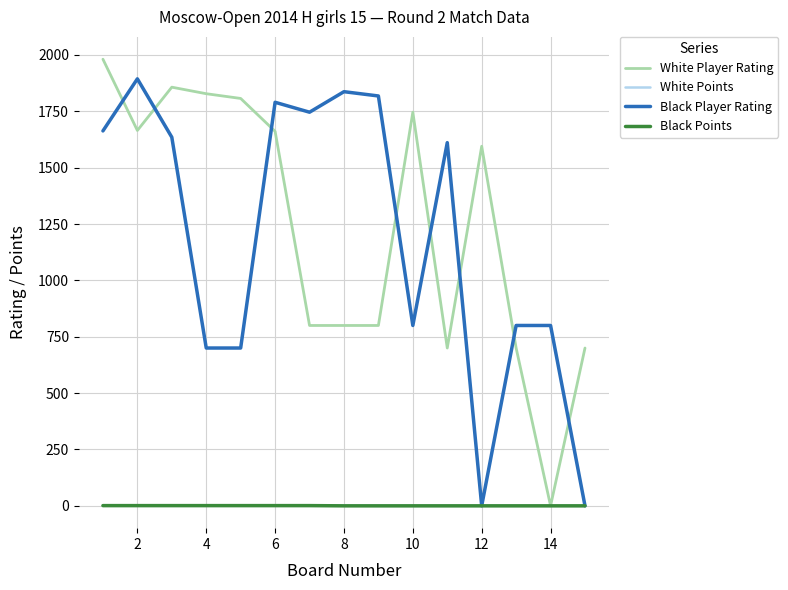

How many lines are shown in the chart?

4